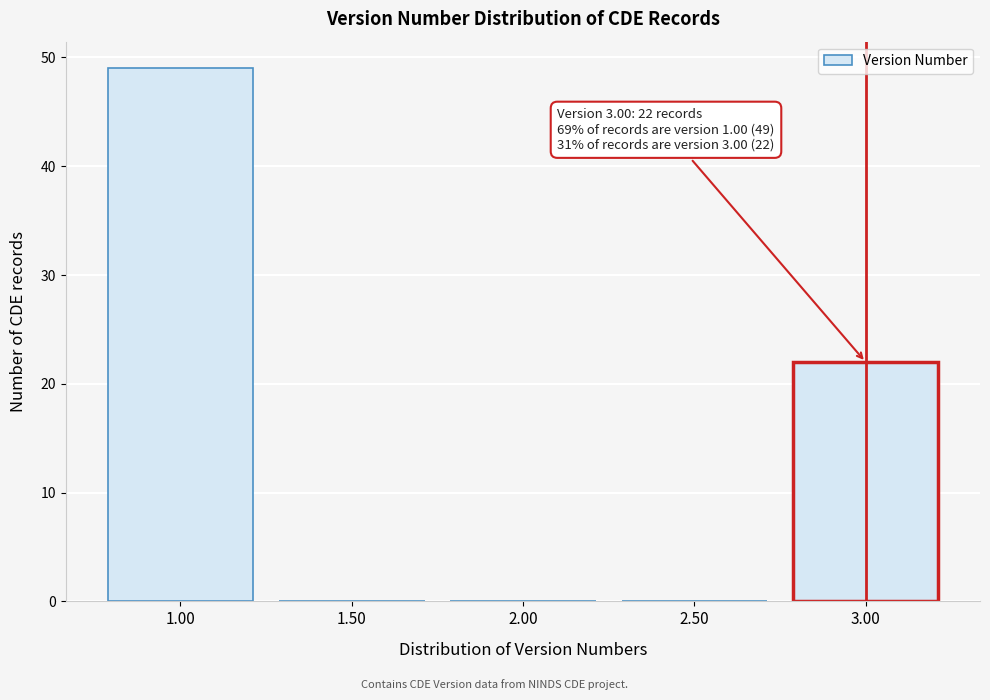

Reading right to left, transcribe all the data shown in this chart.

3.00=22	2.50=0	2.00=0	1.50=0	1.00=49